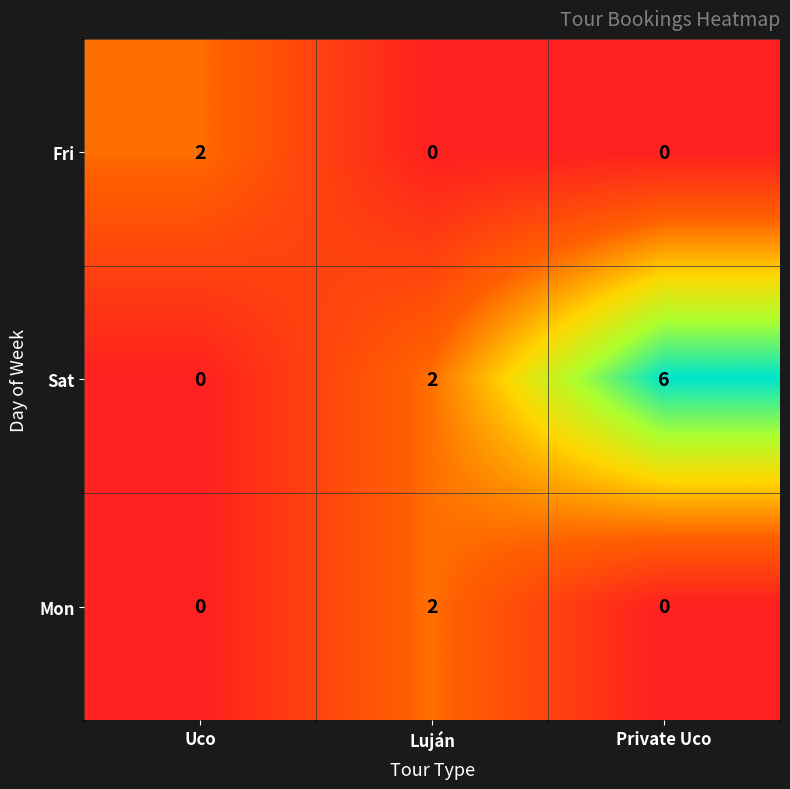

What is the sum of all Sat values?

8